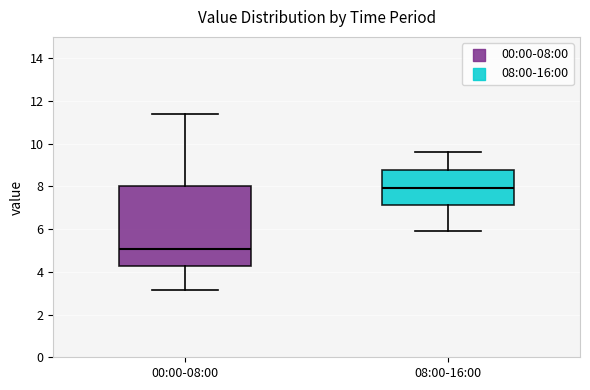

Which box's median line is the highest?

08:00-16:00